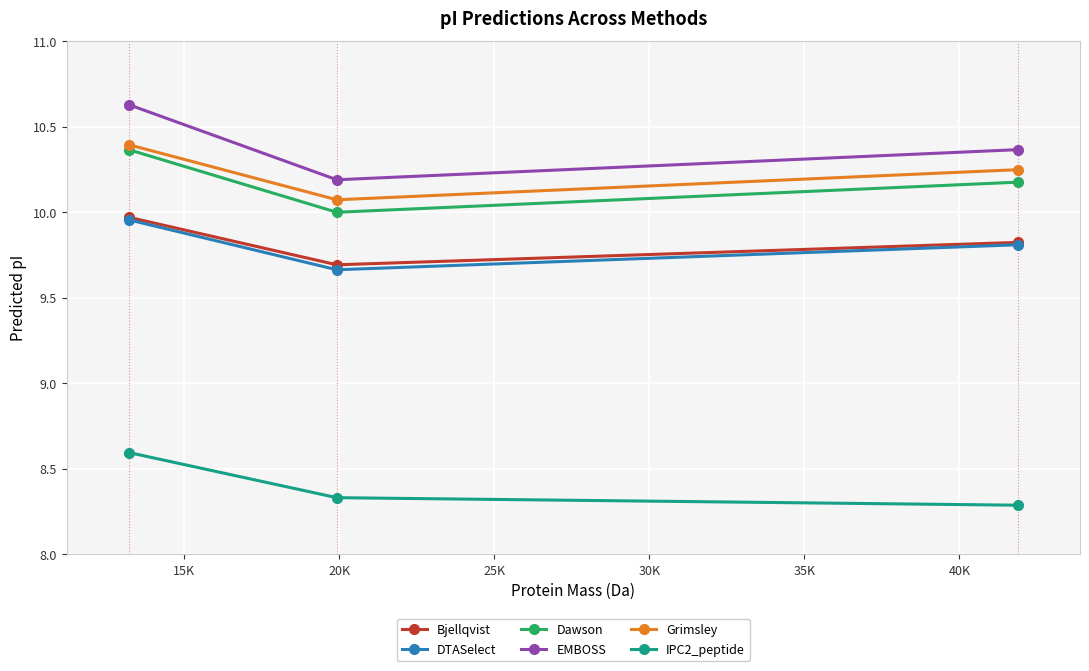

What are all the series names shown in the legend?

Bjellqvist, DTASelect, Dawson, EMBOSS, Grimsley, IPC2_peptide